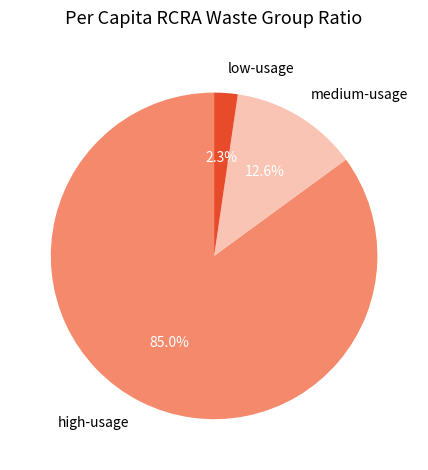

How many segments does this pie chart have?

3